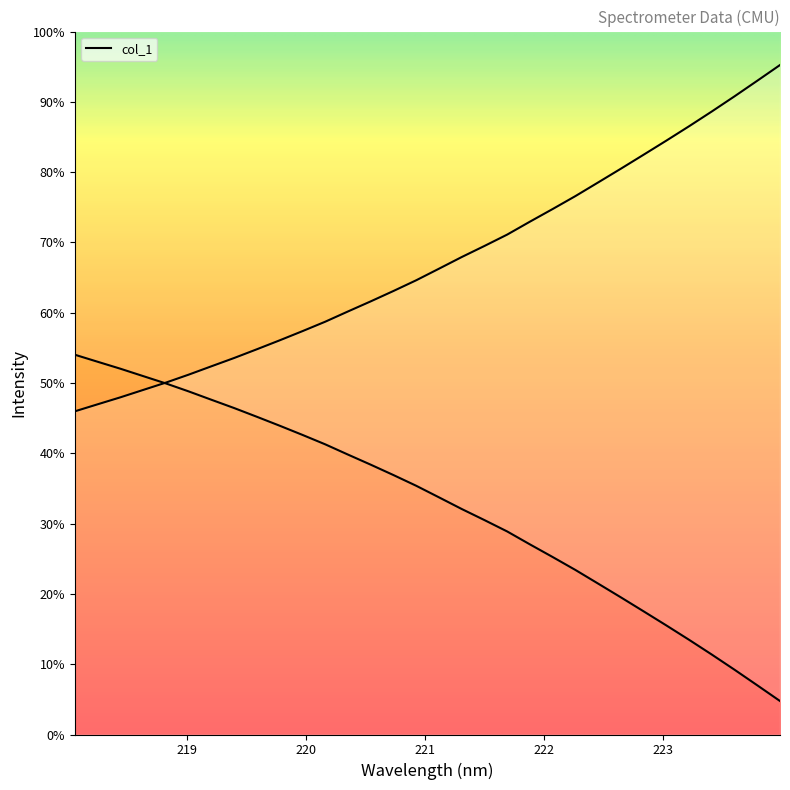

How many values are below 3080?

16